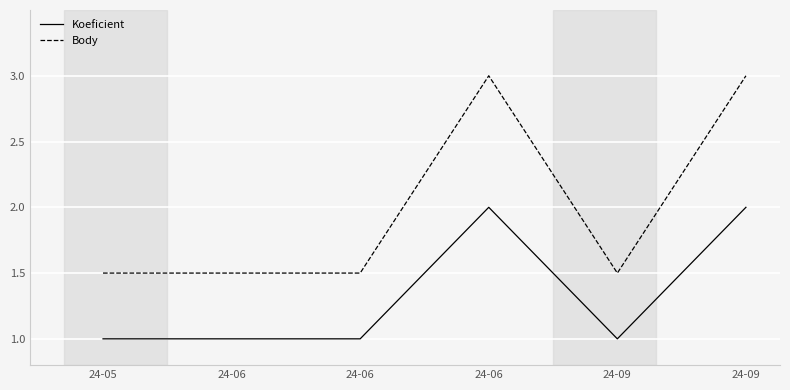

True or false: Koeficient and Body cross at least once.

False